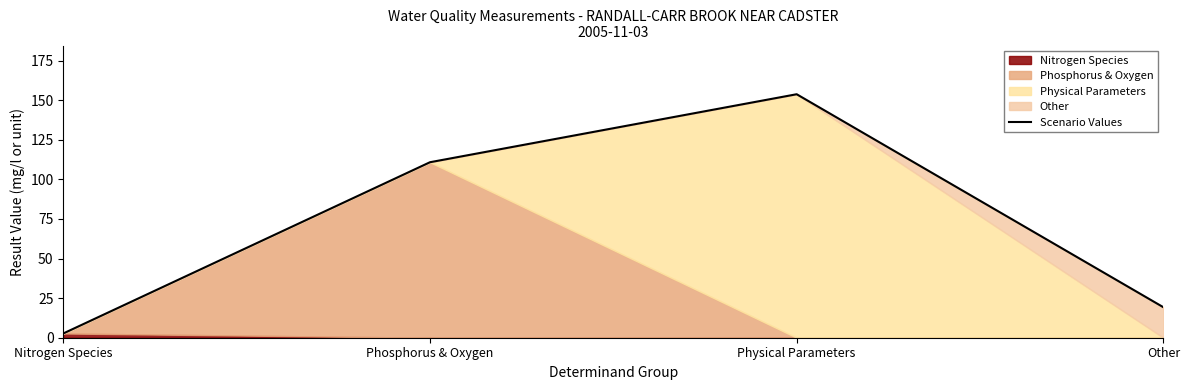

Reading left to right, list all the values displayed in this chart.

2.7	110.8	153.8	19.3